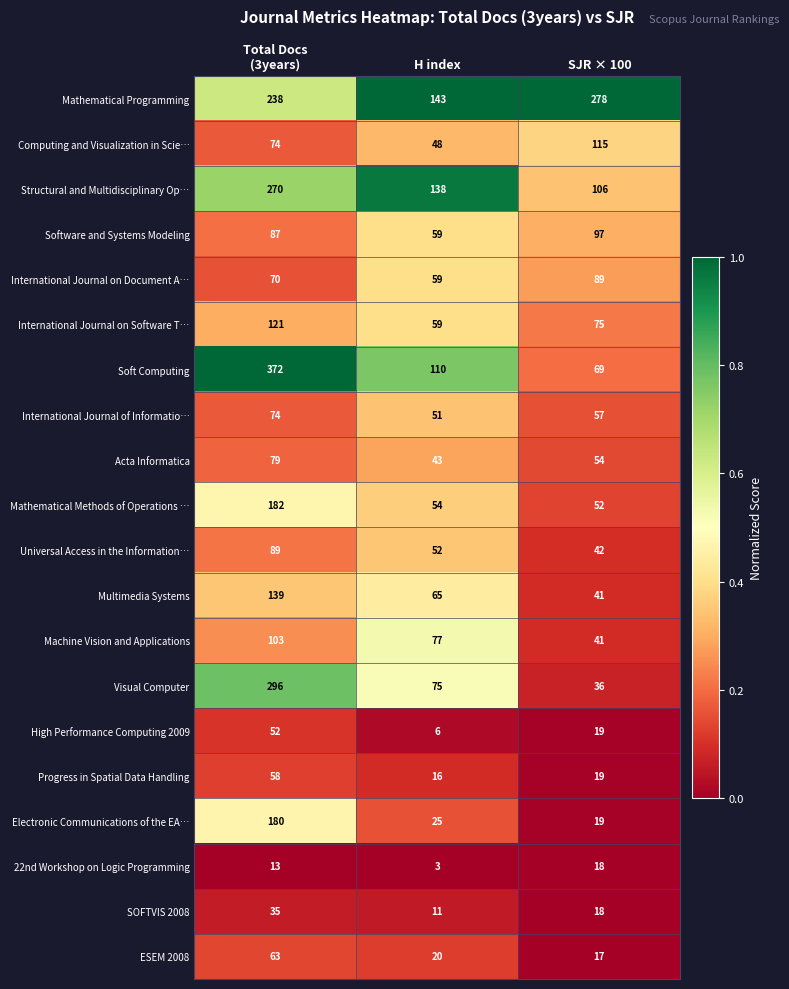

At which label is ESEM 2008 closest to 40?

H index